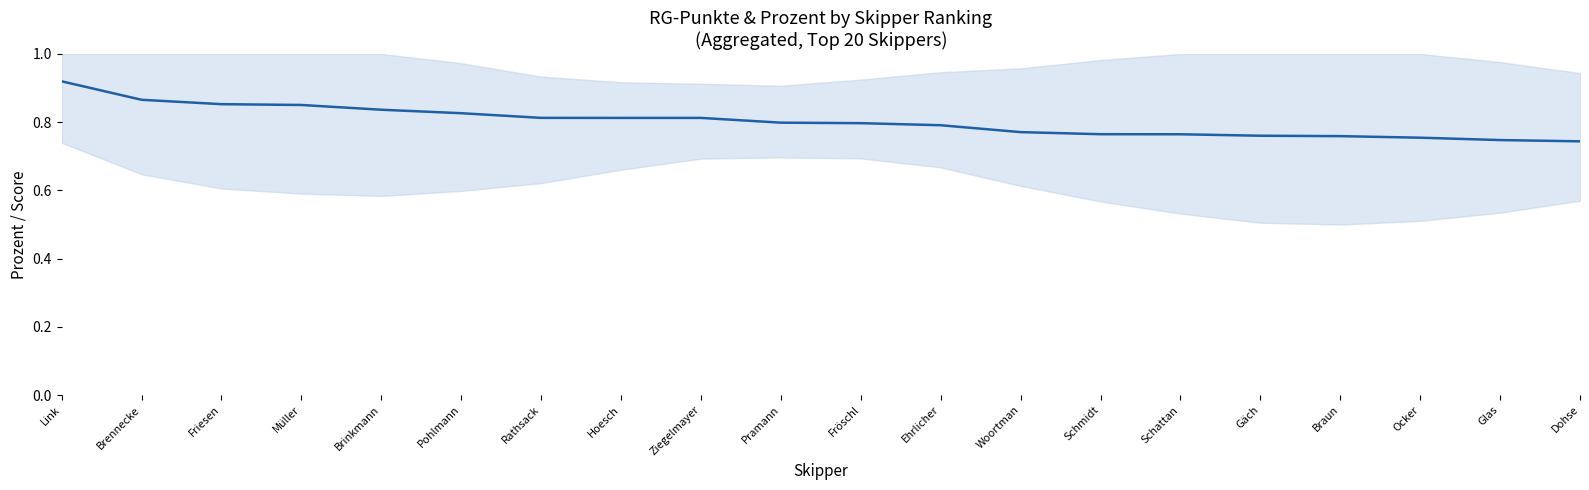

What is the average value?

0.8